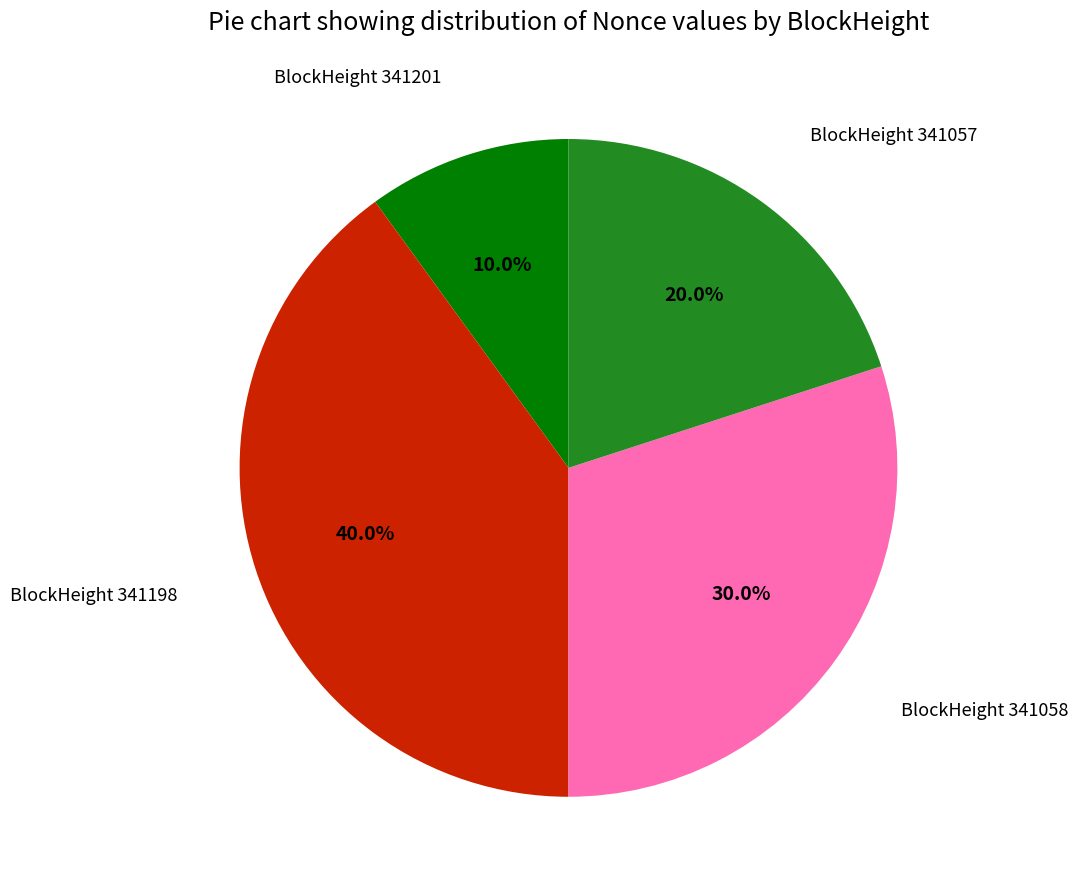

How many segments does this pie chart have?

4